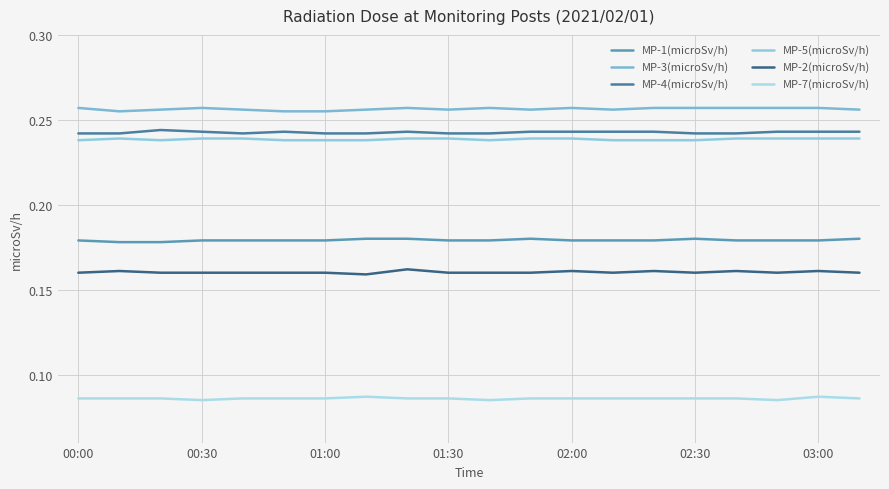

Is this an area chart (filled region under the line)?

No